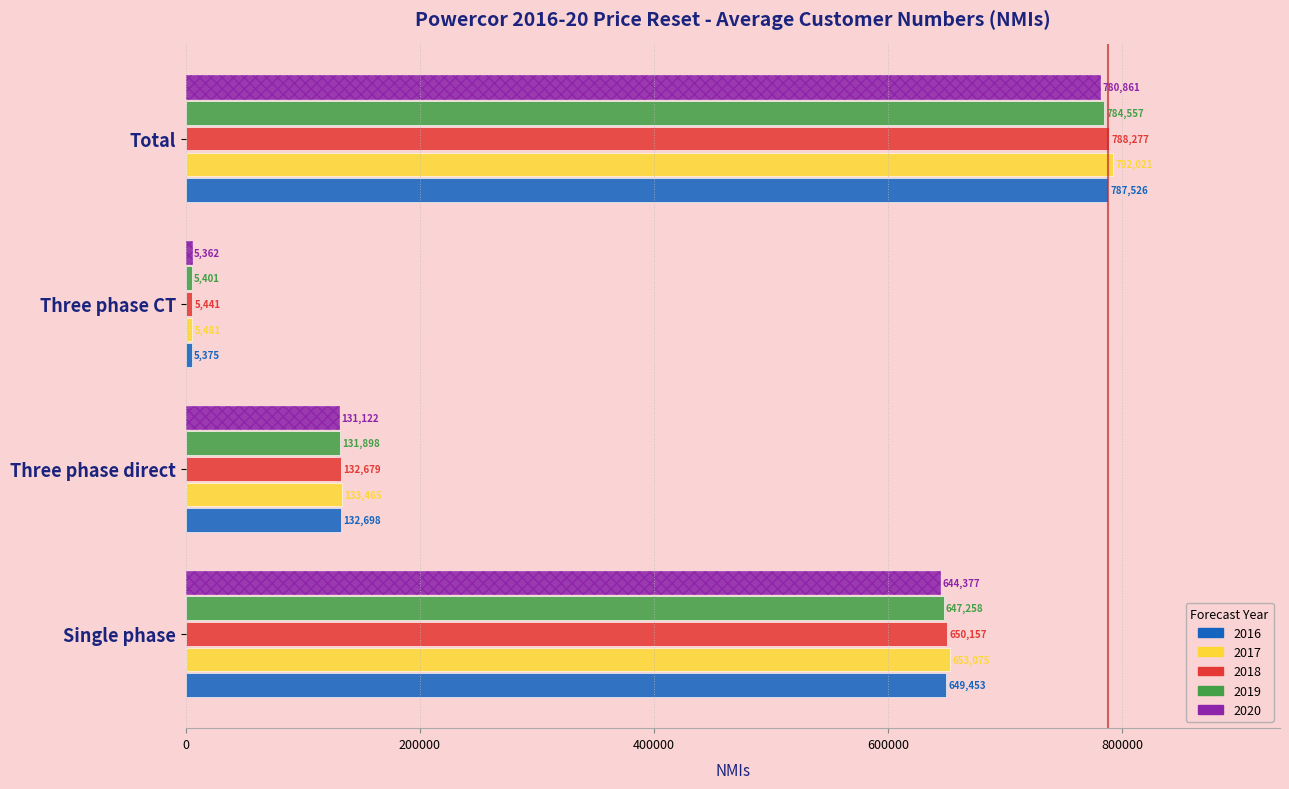

What are all the series names shown in the legend?

2016, 2017, 2018, 2019, 2020